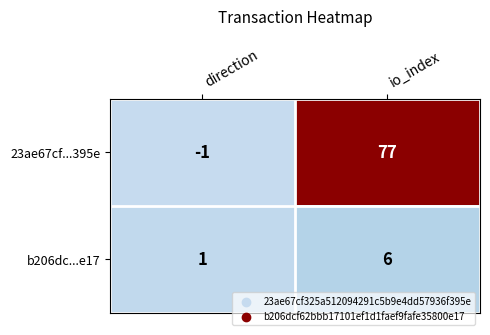

List the series in order of their peak value, lowest first.

b206dc...e17, 23ae67cf...395e